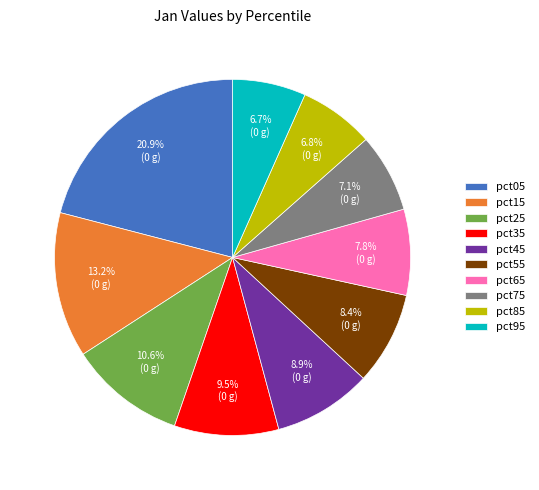

Which has a higher value, pct35 or pct05?

pct05